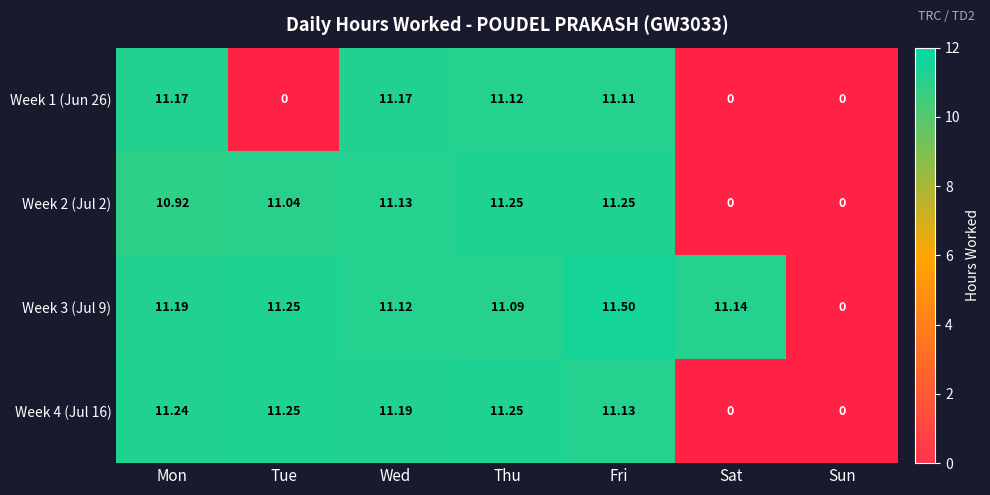

How many data points in Week 4 (Jul 16) are less than 11?

2